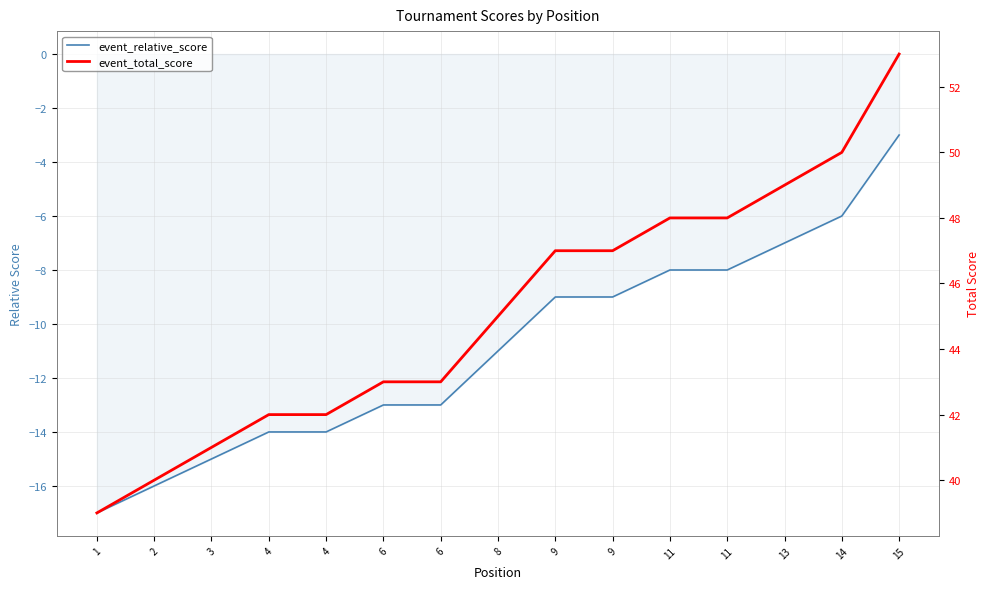

Reading right to left, what are all the values shown in this chart?

event_relative_score: -3	-6	-7	-8	-8	-9	-9	-11	-13	-13	-14	-14	-15	-16	-17
event_total_score: 53	50	49	48	48	47	47	45	43	43	42	42	41	40	39